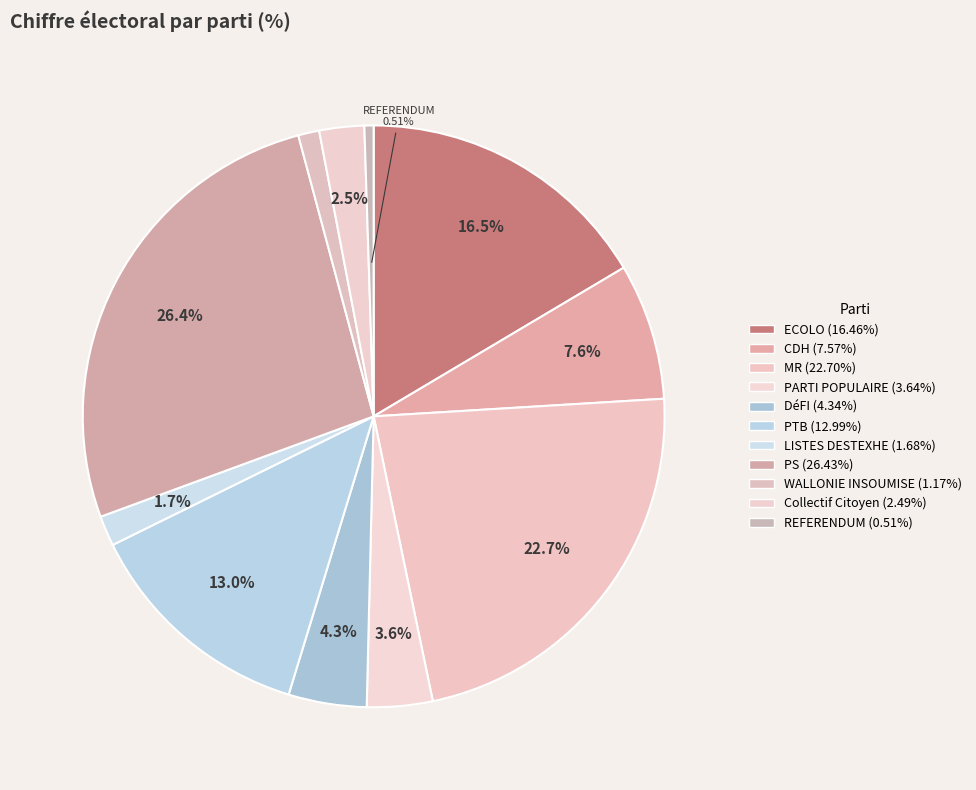

What is the largest slice in the pie chart?

PS